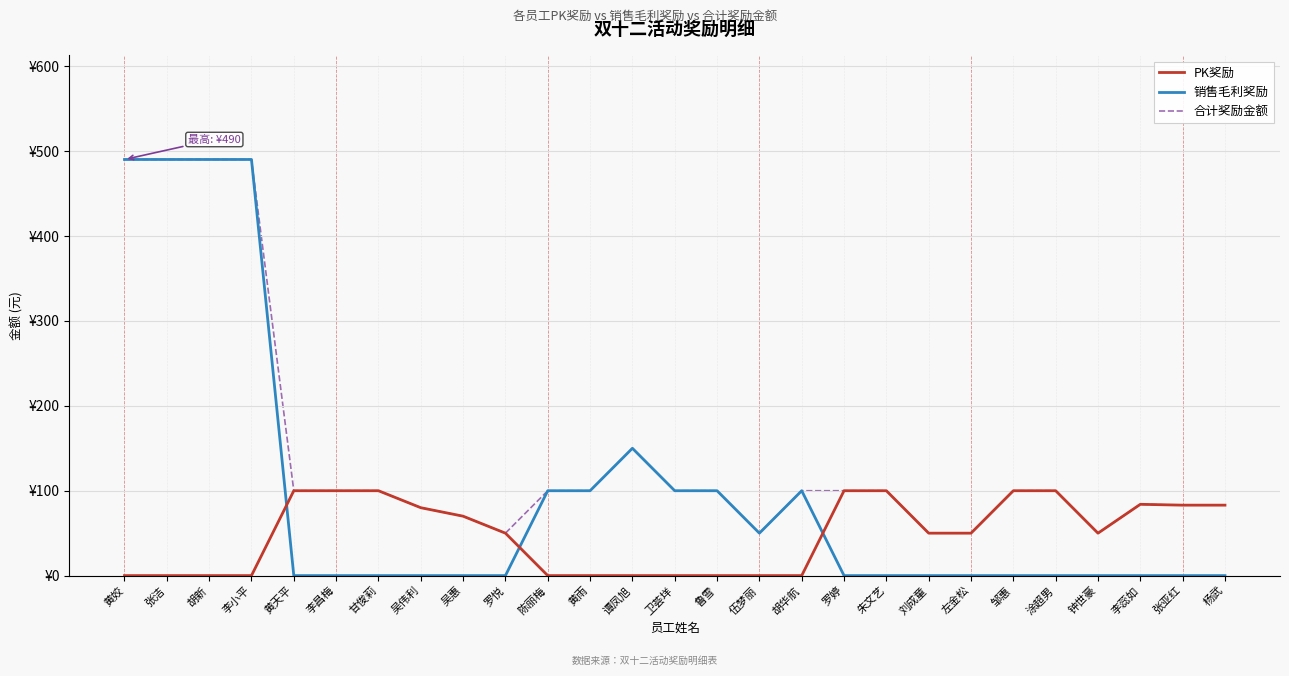

Is this an area chart (filled region under the line)?

No